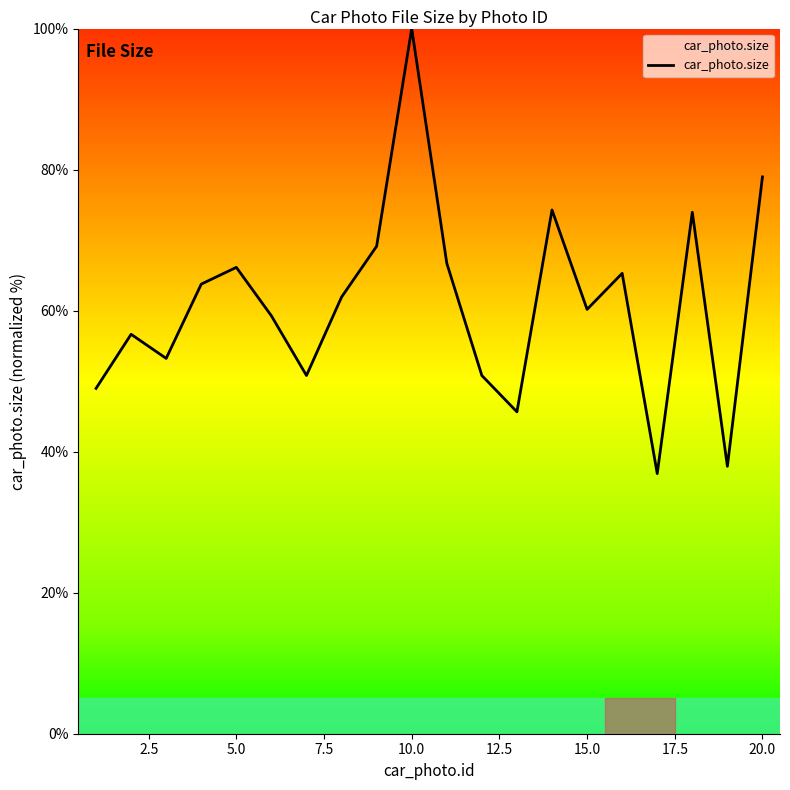

What is the minimum value shown in the chart?

36.9